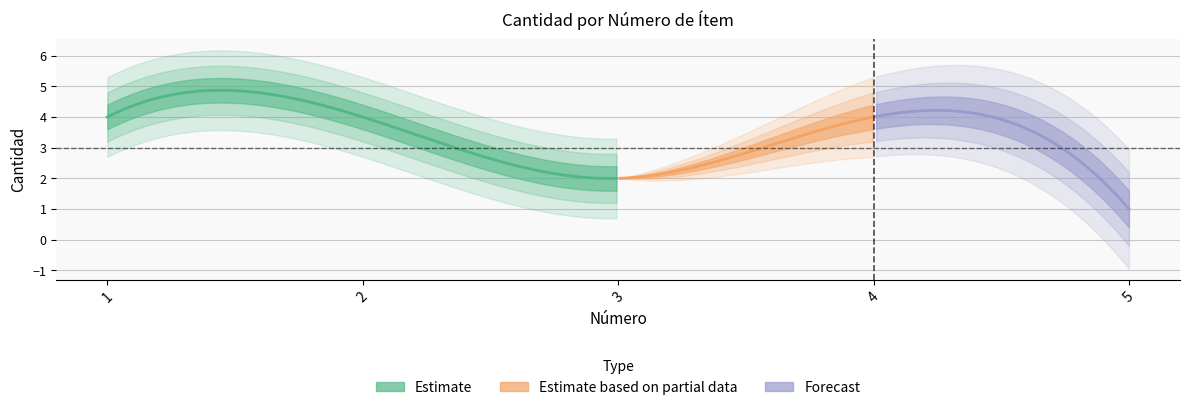

Reading left to right, what are all the values shown in this chart?

1=4	2=4	3=2	4=4	5=1